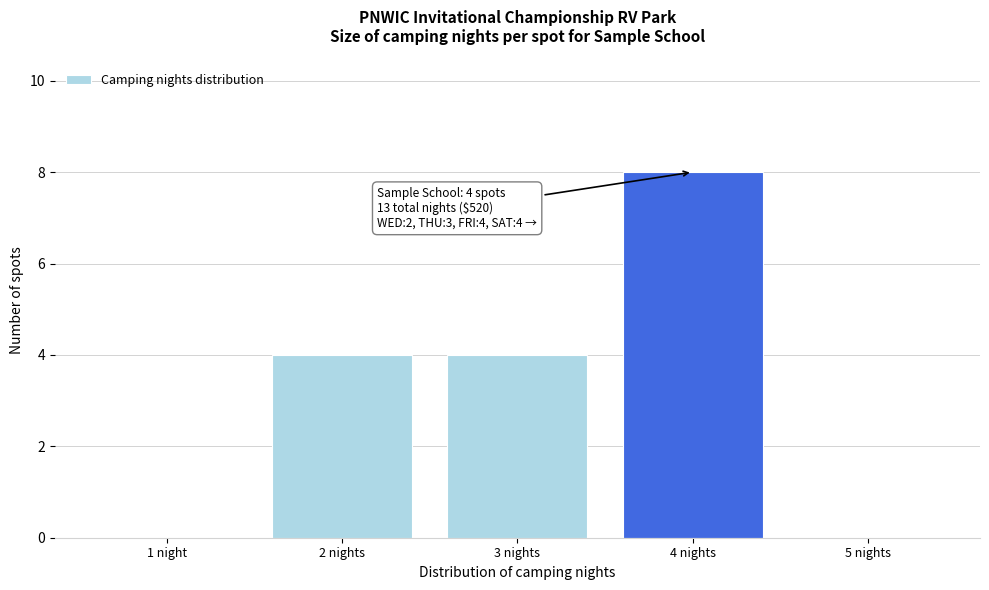

Reading left to right, list all the values displayed in this chart.

1 night=0	2 nights=4	3 nights=4	4 nights=8	5 nights=0